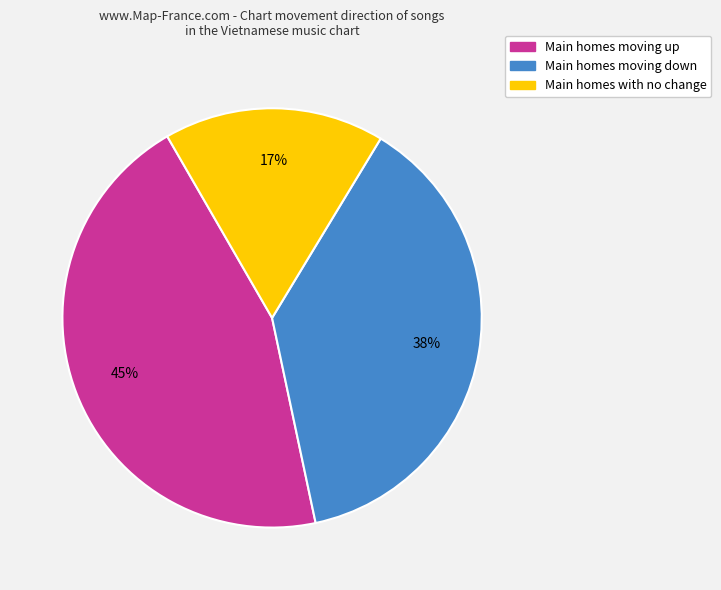

How many slices are in this pie chart?

3